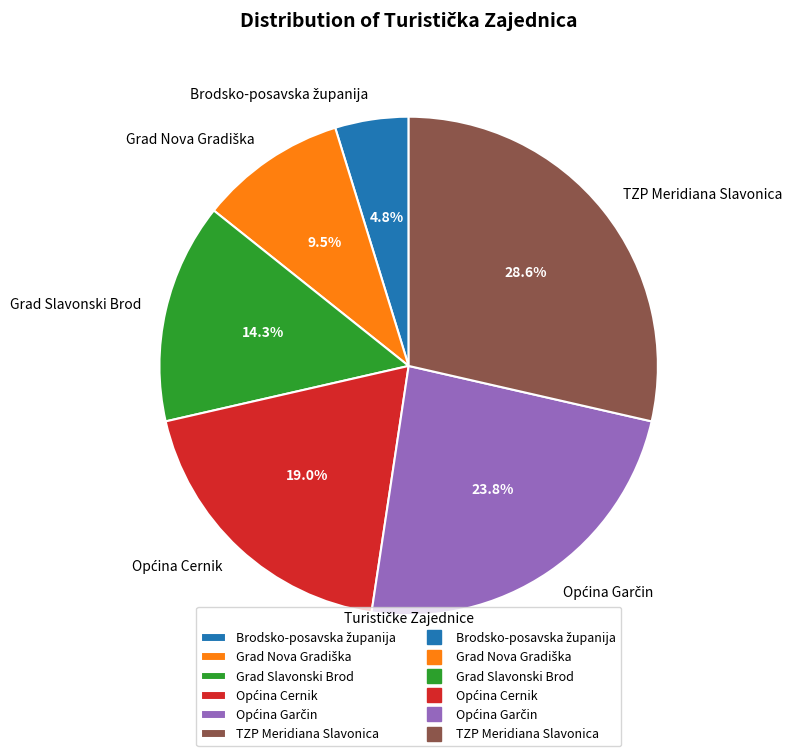

Count the number of slices in the pie.

6